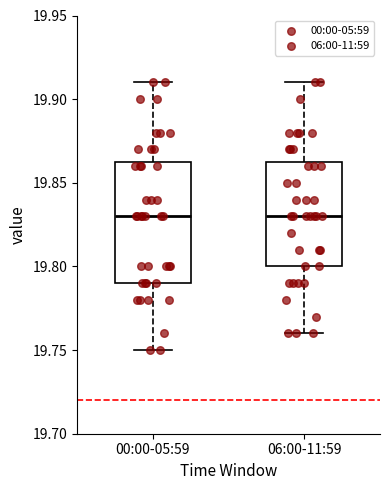

Where does the lower whisker of the box for 00:00-05:59 end on the y-axis? The values are not printed on the chart, so give them approximately, as read against the axis.

19.750